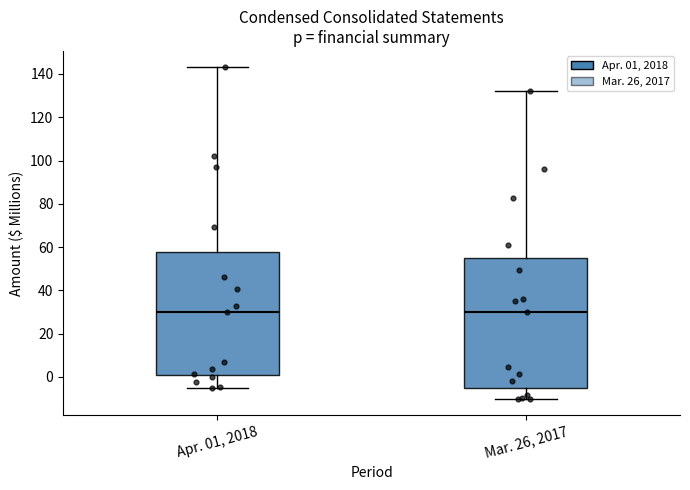

Where is the lower edge of the box for Mar. 26, 2017 on the y-axis? The values are not printed on the chart, so give them approximately, as read against the axis.

-6